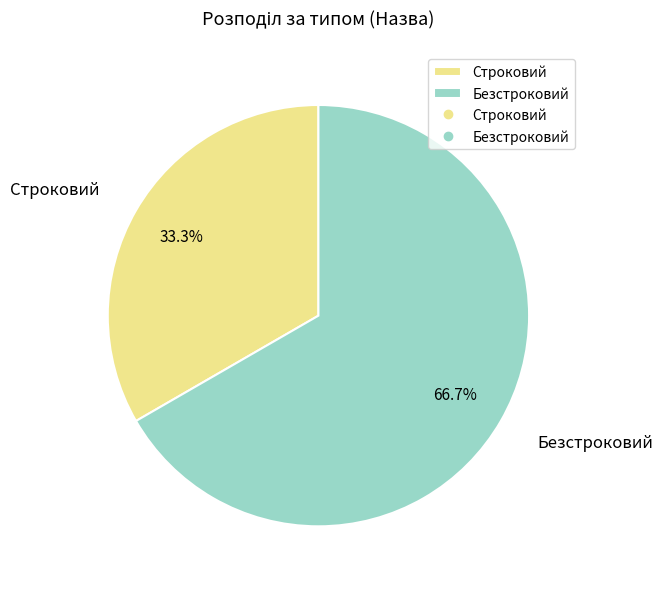

Between Безстроковий and Строковий, which is larger?

Безстроковий